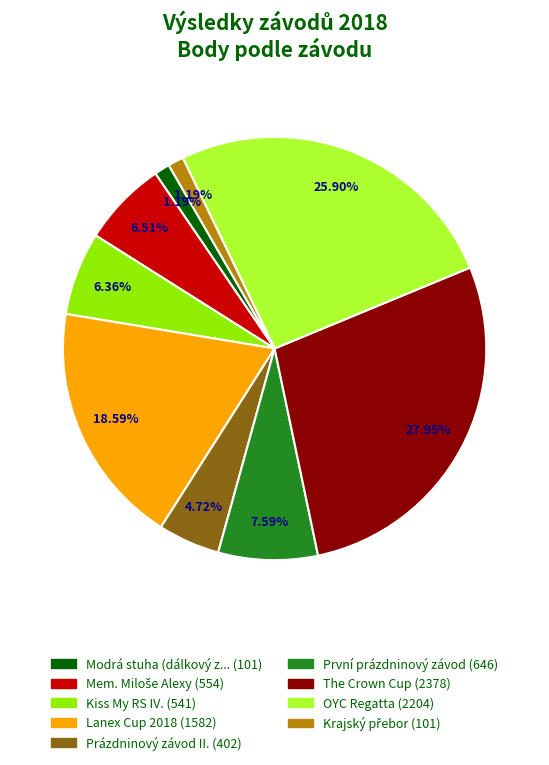

Is there a majority slice in this chart?

No